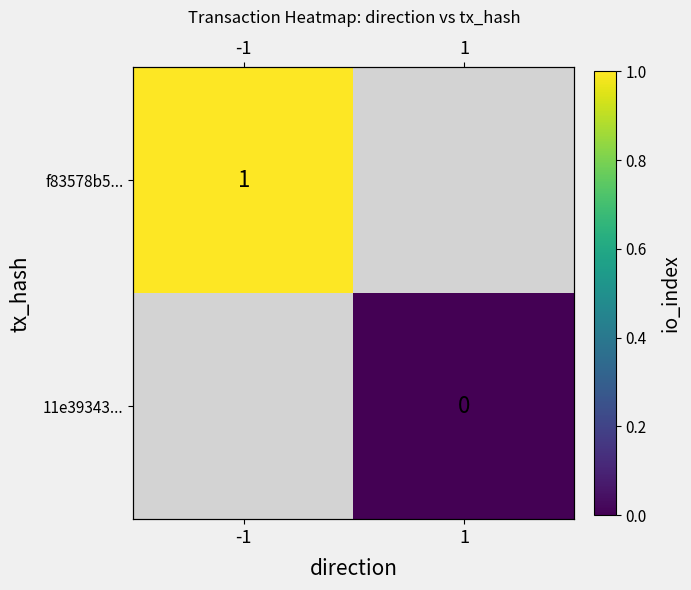

What is the maximum value shown in the chart?

1.0